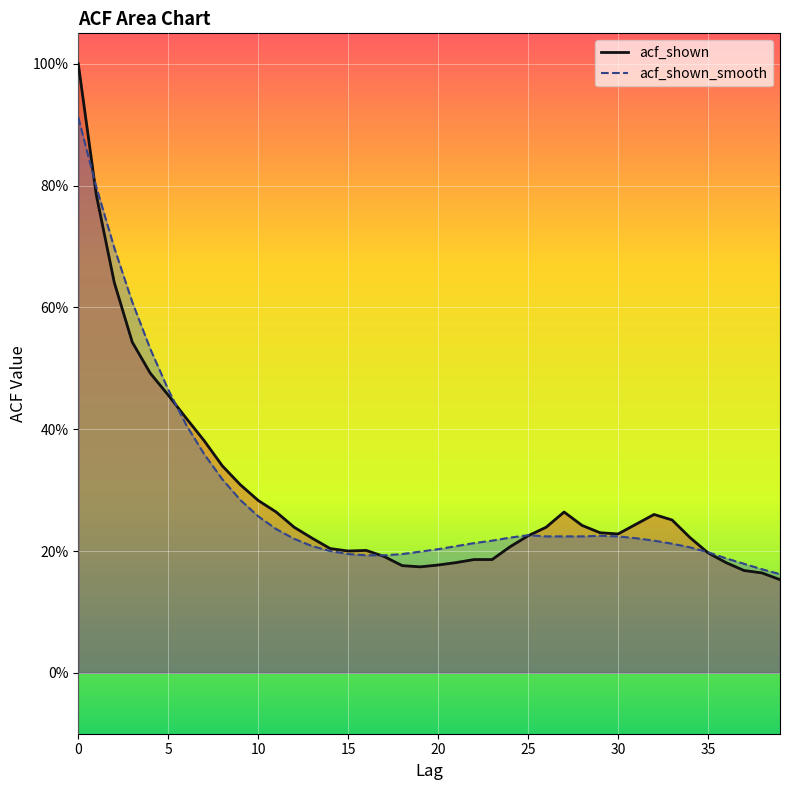

List the series in order of their peak value, lowest first.

acf_shown_smooth, acf_shown